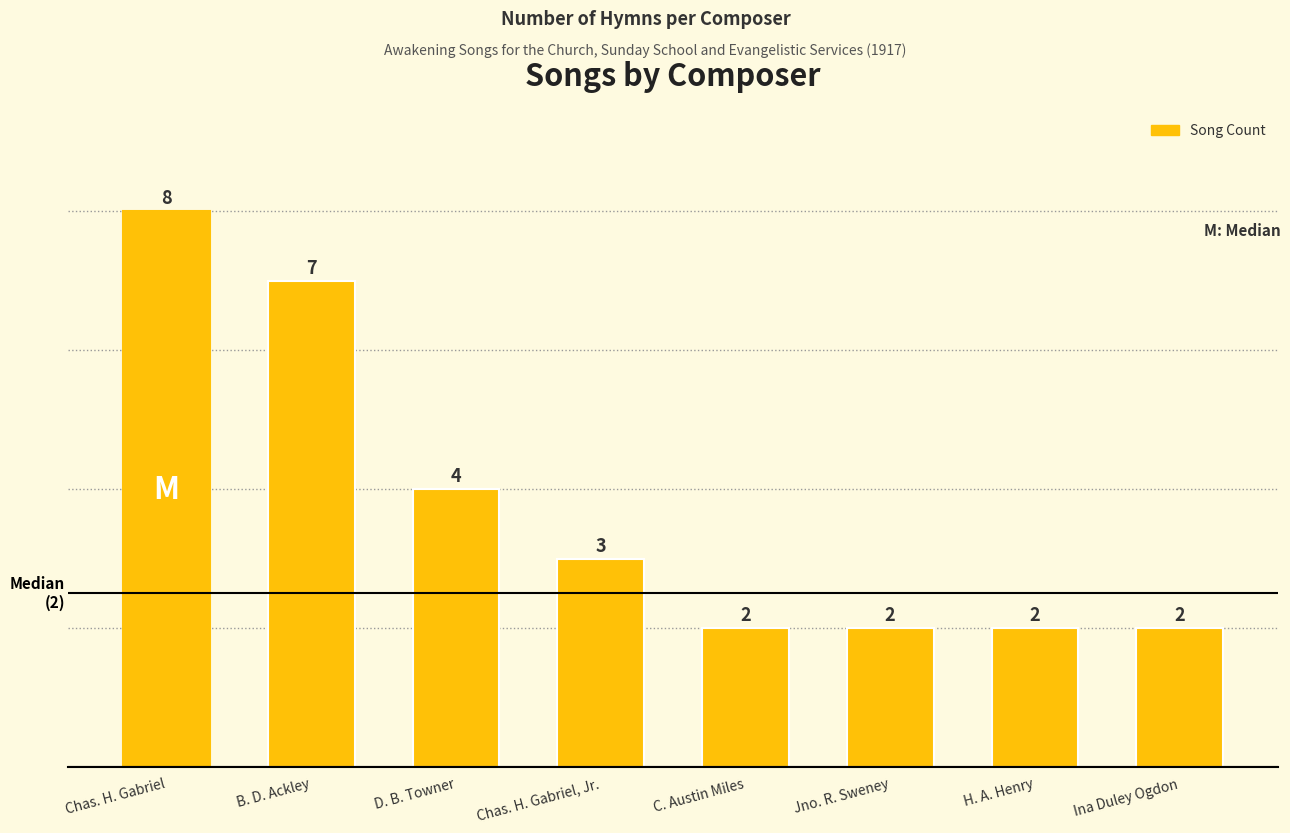

What position from the left is Ina Duley Ogdon?

8